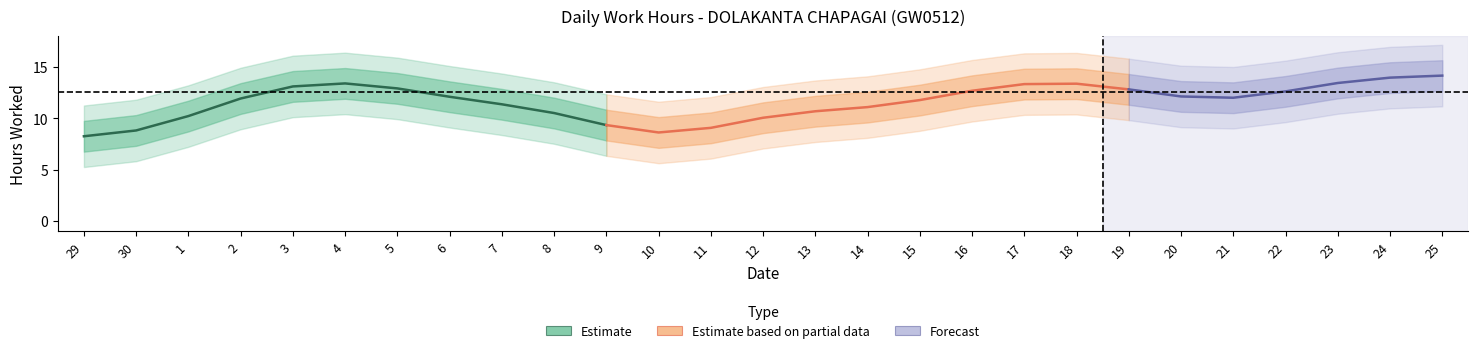

The chart shows a value of 24.7 at 18. True or false?

False